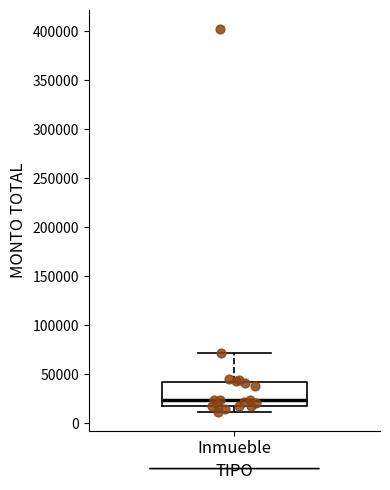

Read this box plot against the y-axis: the position of the median line, the range covered by the box, and the ends of both whiskers. The values are not printed on the chart, so give them approximately, as read against the axis.

median 25000, box 20000 to 45000, whiskers 10000 to 70000